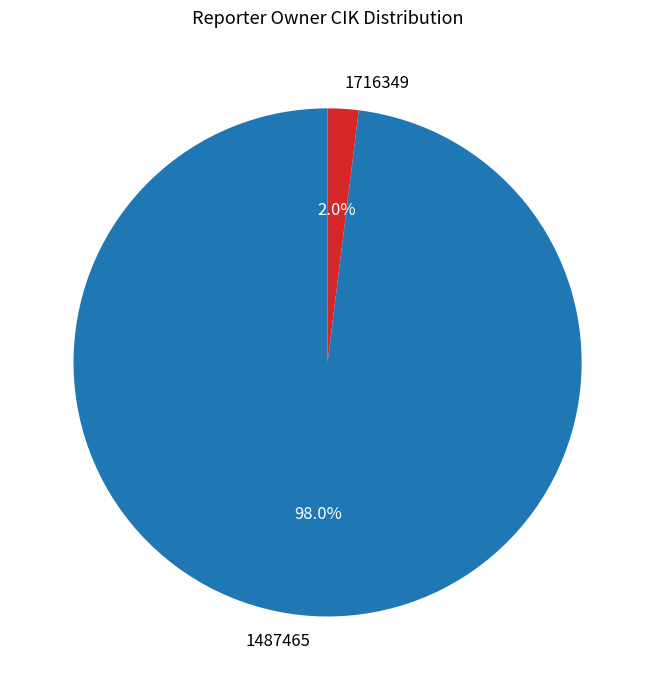

To the nearest percent, what is the combined percentage of 1487465 and 1716349?

100%